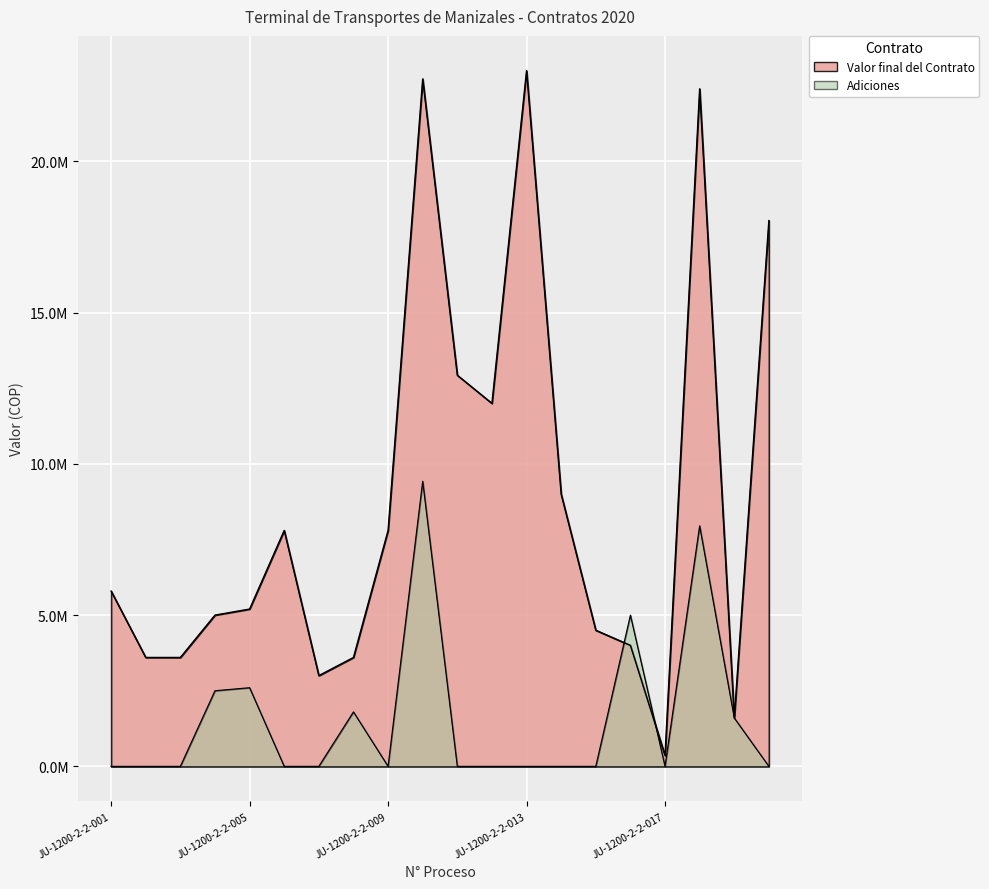

The value of Adiciones at JU-1200-2-2-010 is 16093603. True or false?

False